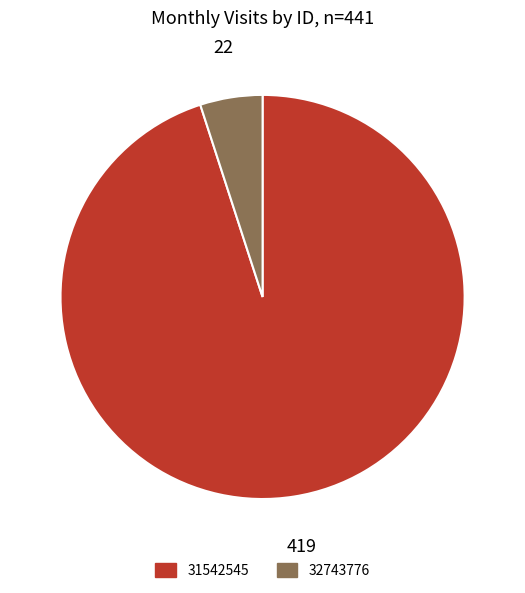

Does any single category account for the majority?

Yes